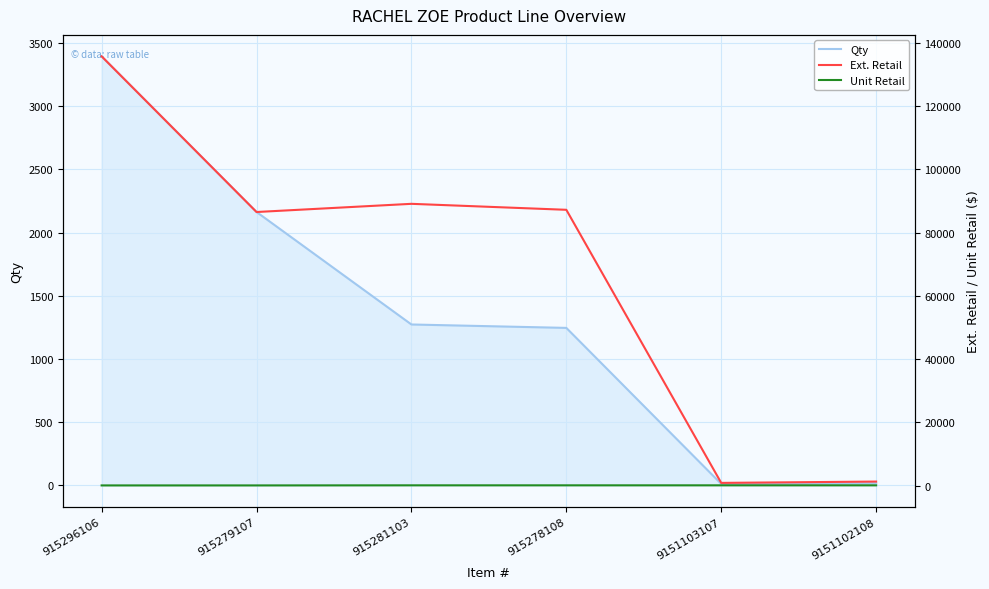

What is the sum of the Ext. Retail values at 915279107 and 9151102108?

87780